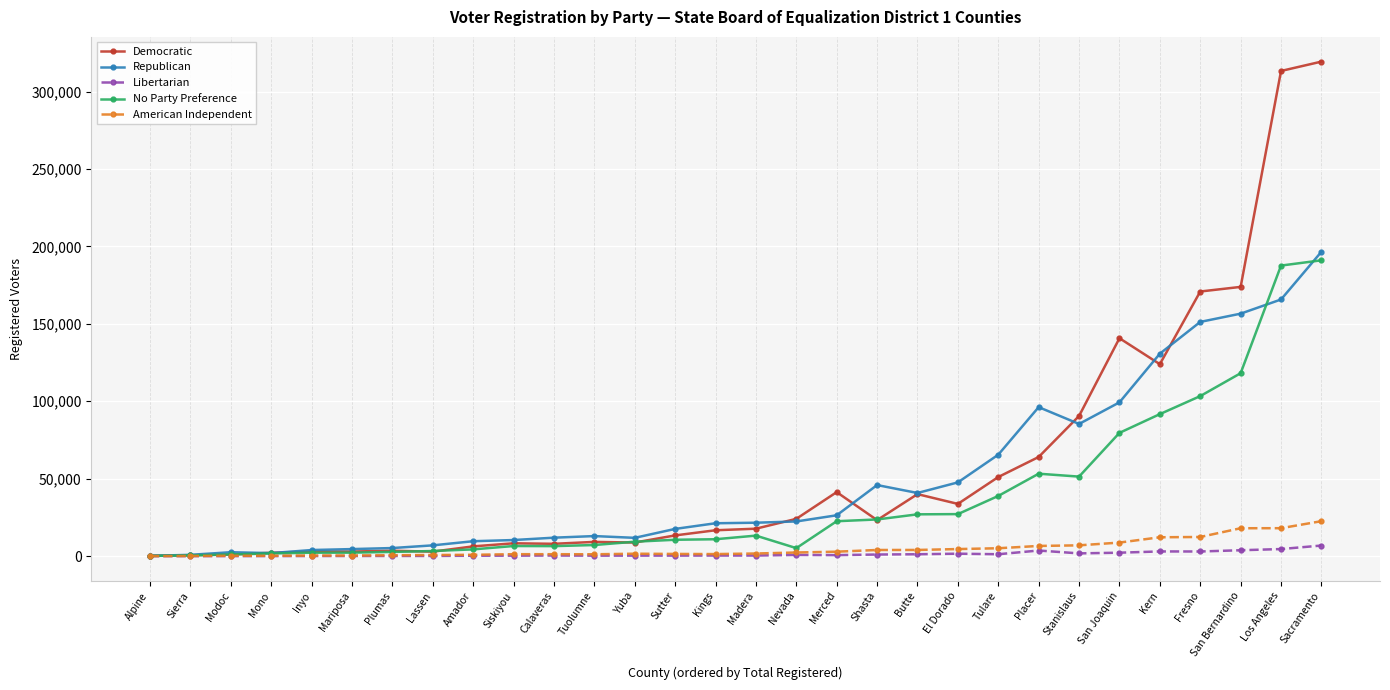

True or false: Republican has more than 2 points higher than both neighbors.

True